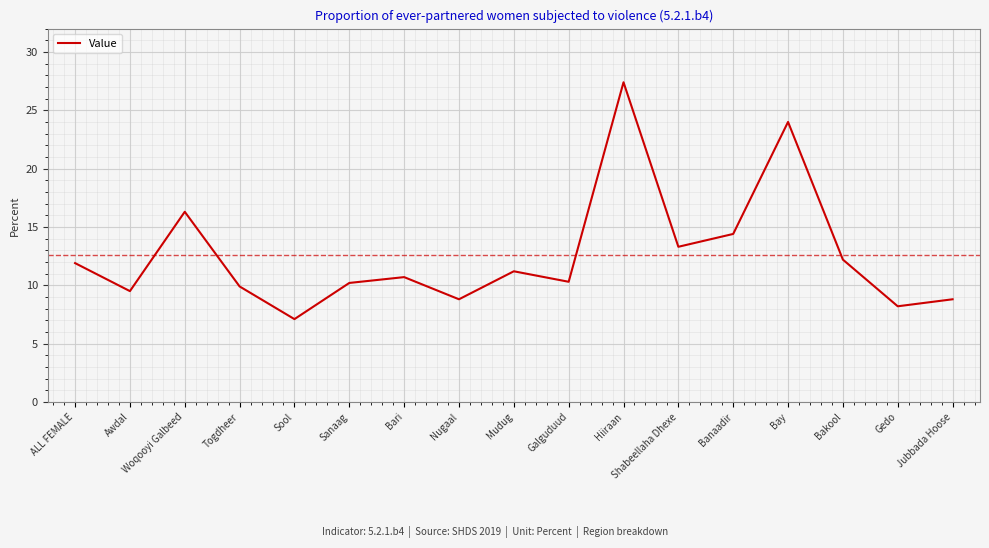

True or false: the data shows 18.2 at Bakool.

False